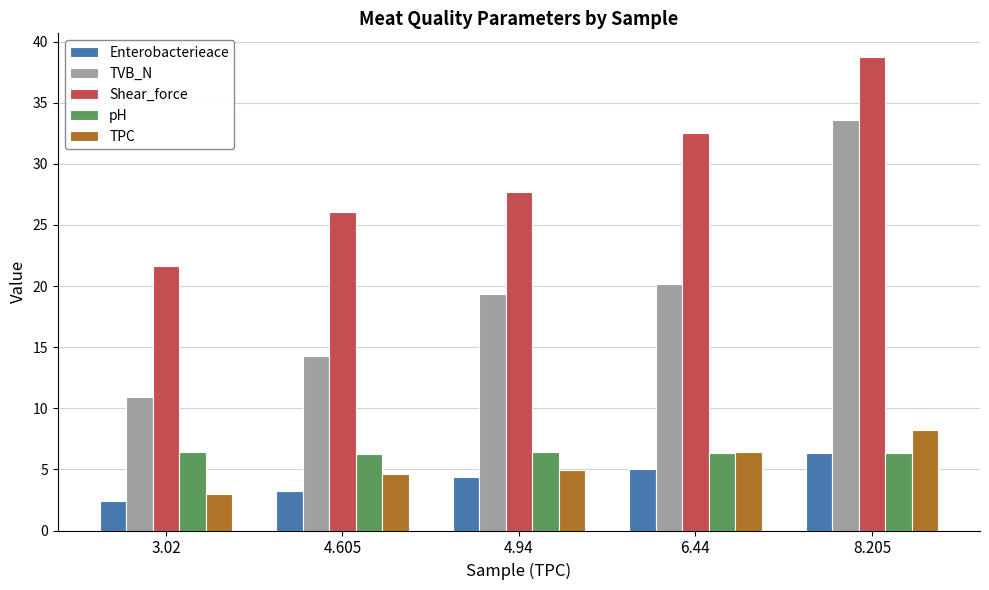

At which category does the chart reach its peak across all series?

8.205